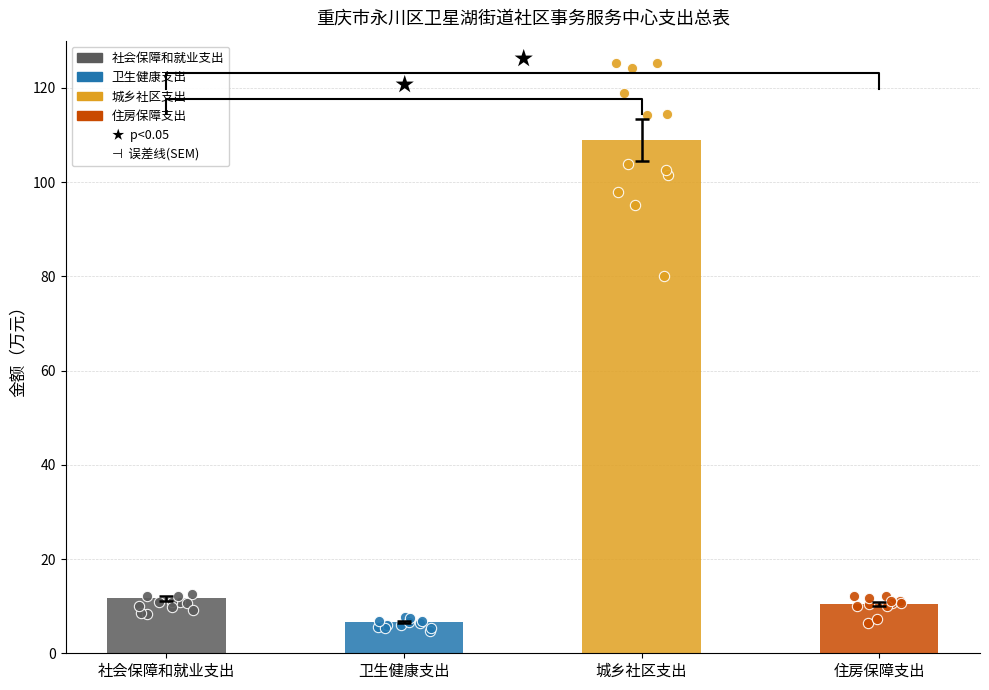

Is the value of 基本支出 at 社会保障和就业支出 greater than the value of 合计 at 城乡社区支出?

No